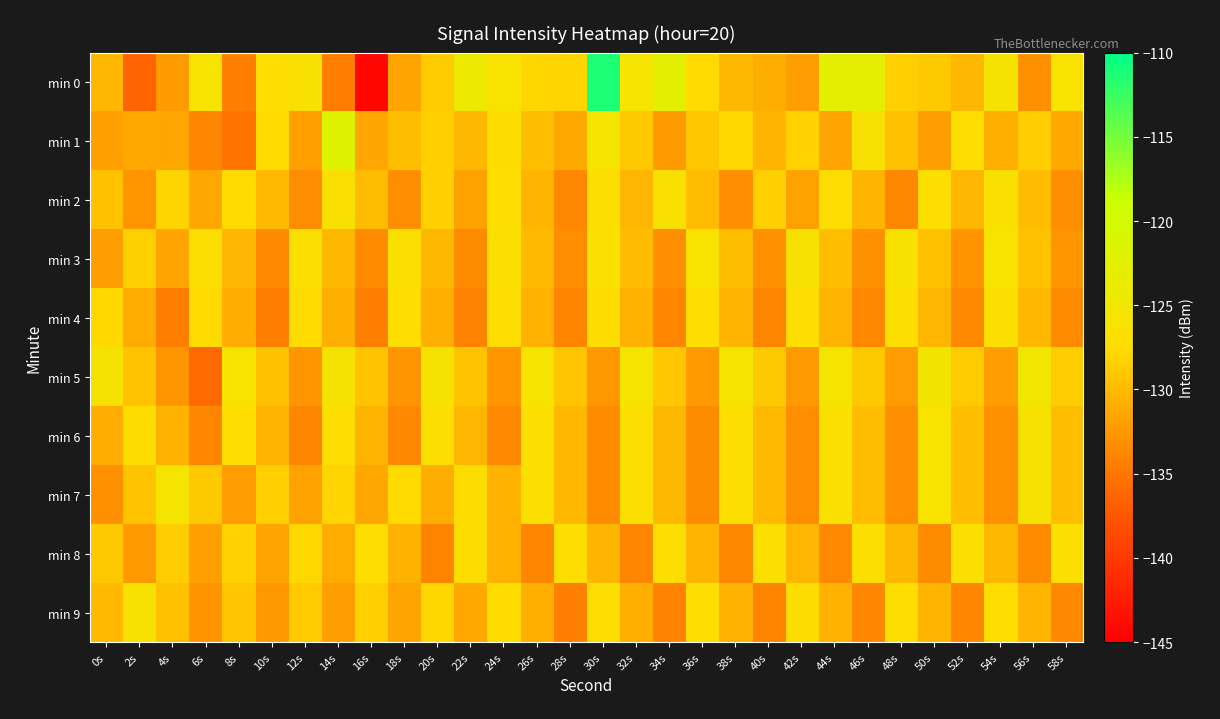

Reading left to right, what are all the values shown in this chart?

min 0: 0s=-130.3	2s=-136.3	4s=-132.3	6s=-126.2	8s=-134.2	10s=-127.2	12s=-126.3	14s=-134.4	16s=-144.4	18s=-131.5	20s=-128.9	22s=-124.6	24s=-126.5	26s=-128.0	28s=-128.2	30s=-111.3	32s=-125.9	34s=-122.8	36s=-127.7	38s=-130.2	40s=-131.0	42s=-132.1	44s=-122.9	46s=-123.0	48s=-128.3	50s=-129.0	52s=-130.3	54s=-126.0	56s=-133.0	58s=-126.4
min 1: 0s=-131.9	2s=-131.2	4s=-131.3	6s=-133.8	8s=-135.1	10s=-127.6	12s=-132.0	14s=-122.0	16s=-131.4	18s=-129.7	20s=-128.5	22s=-130.1	24s=-127.3	26s=-129.8	28s=-131.2	30s=-125.6	32s=-128.9	34s=-132.4	36s=-129.1	38s=-127.8	40s=-130.5	42s=-128.2	44s=-131.7	46s=-126.3	48s=-129.6	50s=-132.1	52s=-127.5	54s=-130.8	56s=-128.7	58s=-131.3
min 2: 0s=-129.5	2s=-132.8	4s=-128.1	6s=-131.4	8s=-127.7	10s=-130.0	12s=-133.3	14s=-126.6	16s=-129.9	18s=-133.2	20s=-128.5	22s=-131.8	24s=-127.1	26s=-130.4	28s=-133.7	30s=-127.0	32s=-130.3	34s=-126.6	36s=-129.9	38s=-133.2	40s=-128.5	42s=-131.8	44s=-127.1	46s=-130.4	48s=-133.7	50s=-127.0	52s=-130.3	54s=-126.6	56s=-129.9	58s=-133.2
min 3: 0s=-132.1	2s=-128.4	4s=-131.7	6s=-127.0	8s=-130.3	10s=-133.6	12s=-126.9	14s=-130.2	16s=-133.5	18s=-126.8	20s=-130.1	22s=-133.4	24s=-126.7	26s=-130.0	28s=-133.3	30s=-126.6	32s=-129.9	34s=-133.2	36s=-126.5	38s=-129.8	40s=-133.1	42s=-126.4	44s=-129.7	46s=-133.0	48s=-126.3	50s=-129.6	52s=-132.9	54s=-126.2	56s=-129.5	58s=-132.8
min 4: 0s=-127.8	2s=-131.1	4s=-134.4	6s=-127.7	8s=-131.0	10s=-134.3	12s=-127.6	14s=-130.9	16s=-134.2	18s=-127.5	20s=-130.8	22s=-134.1	24s=-127.4	26s=-130.7	28s=-134.0	30s=-127.3	32s=-130.6	34s=-133.9	36s=-127.2	38s=-130.5	40s=-133.8	42s=-127.1	44s=-130.4	46s=-133.7	48s=-127.0	50s=-130.3	52s=-133.6	54s=-126.9	56s=-130.2	58s=-133.5
min 5: 0s=-126.0	2s=-129.3	4s=-132.6	6s=-135.9	8s=-126.2	10s=-129.5	12s=-132.8	14s=-126.1	16s=-129.4	18s=-132.7	20s=-126.0	22s=-129.3	24s=-132.6	26s=-125.9	28s=-129.2	30s=-132.5	32s=-125.8	34s=-129.1	36s=-132.4	38s=-125.7	40s=-129.0	42s=-132.3	44s=-125.6	46s=-128.9	48s=-132.2	50s=-125.5	52s=-128.8	54s=-132.1	56s=-125.4	58s=-128.7
min 6: 0s=-131.0	2s=-127.3	4s=-130.6	6s=-133.9	8s=-127.2	10s=-130.5	12s=-133.8	14s=-127.1	16s=-130.4	18s=-133.7	20s=-127.0	22s=-130.3	24s=-133.6	26s=-126.9	28s=-130.2	30s=-133.5	32s=-126.8	34s=-130.1	36s=-133.4	38s=-126.7	40s=-130.0	42s=-133.3	44s=-126.6	46s=-129.9	48s=-133.2	50s=-126.5	52s=-129.8	54s=-133.1	56s=-126.4	58s=-129.7
min 7: 0s=-133.0	2s=-129.3	4s=-125.6	6s=-128.9	8s=-132.2	10s=-128.5	12s=-131.8	14s=-128.1	16s=-131.4	18s=-127.7	20s=-131.0	22s=-127.3	24s=-130.6	26s=-126.9	28s=-130.2	30s=-133.5	32s=-126.8	34s=-130.1	36s=-133.4	38s=-126.7	40s=-130.0	42s=-133.3	44s=-126.6	46s=-129.9	48s=-133.2	50s=-126.5	52s=-129.8	54s=-133.1	56s=-126.4	58s=-129.7
min 8: 0s=-129.0	2s=-132.3	4s=-128.6	6s=-131.9	8s=-128.2	10s=-131.5	12s=-127.8	14s=-131.1	16s=-127.4	18s=-130.7	20s=-134.0	22s=-127.3	24s=-130.6	26s=-133.9	28s=-127.2	30s=-130.5	32s=-133.8	34s=-127.1	36s=-130.4	38s=-133.7	40s=-127.0	42s=-130.3	44s=-133.6	46s=-126.9	48s=-130.2	50s=-133.5	52s=-126.8	54s=-130.1	56s=-133.4	58s=-126.7
min 9: 0s=-130.0	2s=-126.3	4s=-129.6	6s=-132.9	8s=-129.2	10s=-132.5	12s=-128.8	14s=-132.1	16s=-128.4	18s=-131.7	20s=-128.0	22s=-131.3	24s=-127.6	26s=-130.9	28s=-134.2	30s=-127.5	32s=-130.8	34s=-134.1	36s=-127.4	38s=-130.7	40s=-134.0	42s=-127.3	44s=-130.6	46s=-133.9	48s=-127.2	50s=-130.5	52s=-133.8	54s=-127.1	56s=-130.4	58s=-133.7